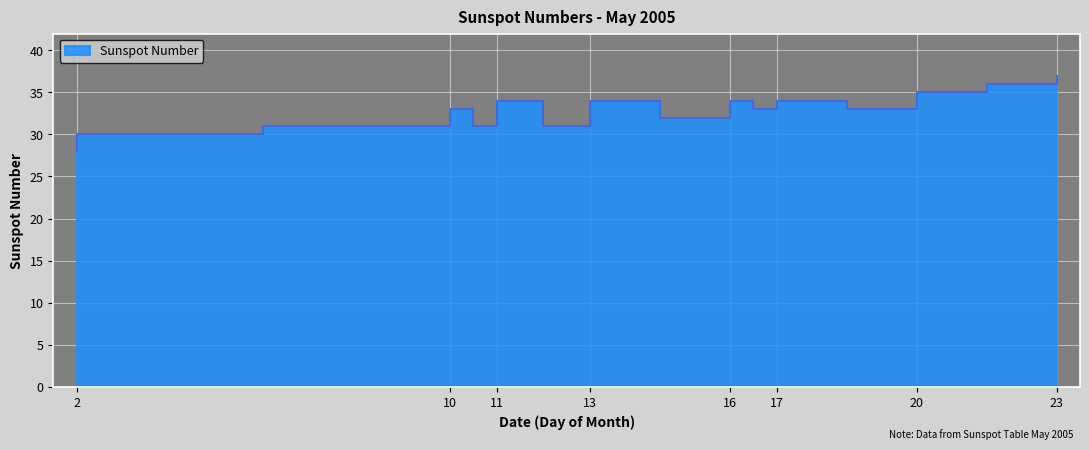

True or false: there are more than 0 points higher than both neighbors.

True